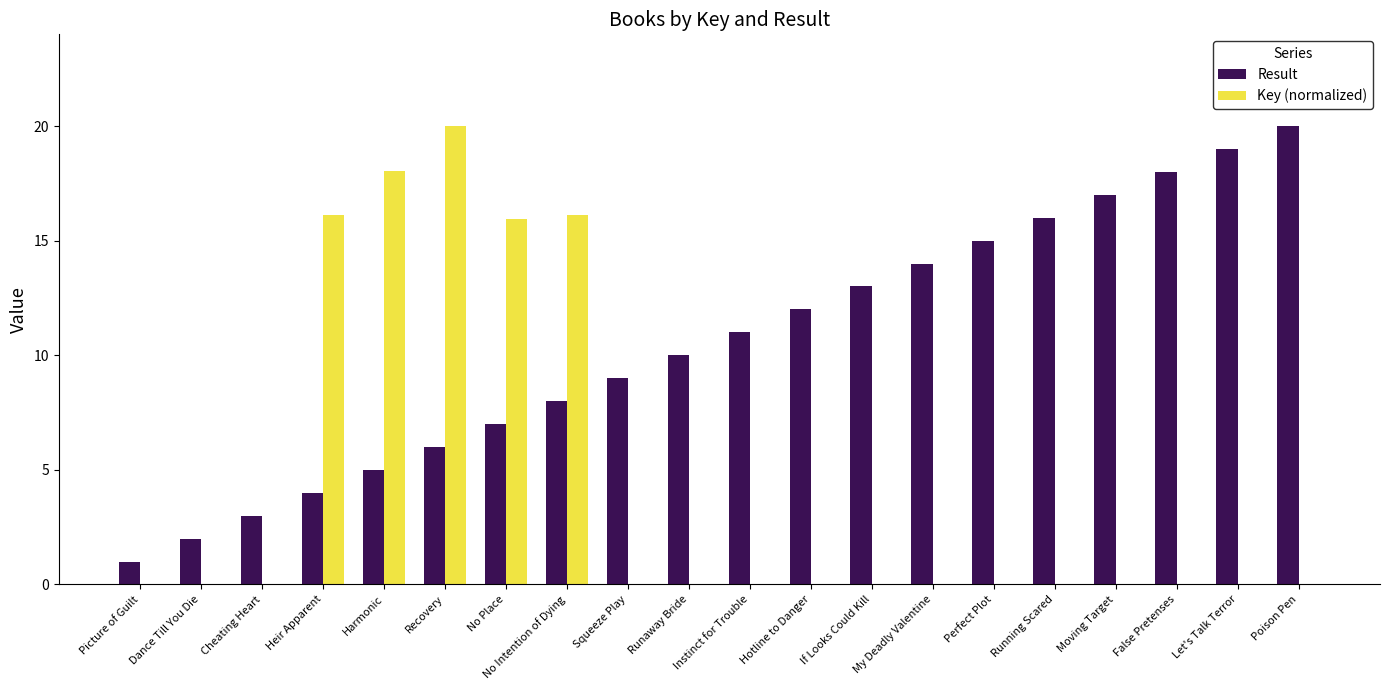

How many groups of bars are there?

20